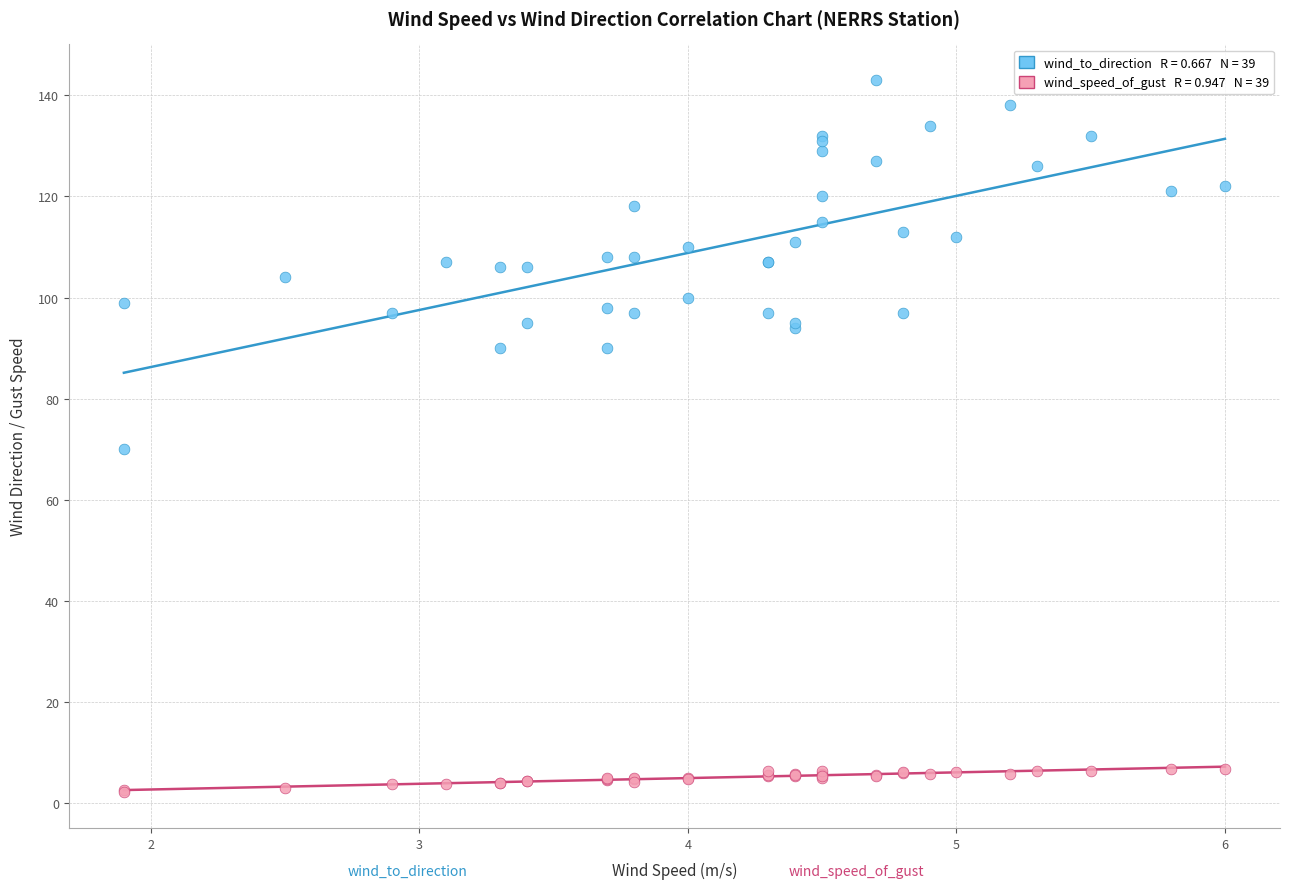

Across all series, what Y value is closest to 72?

70.0